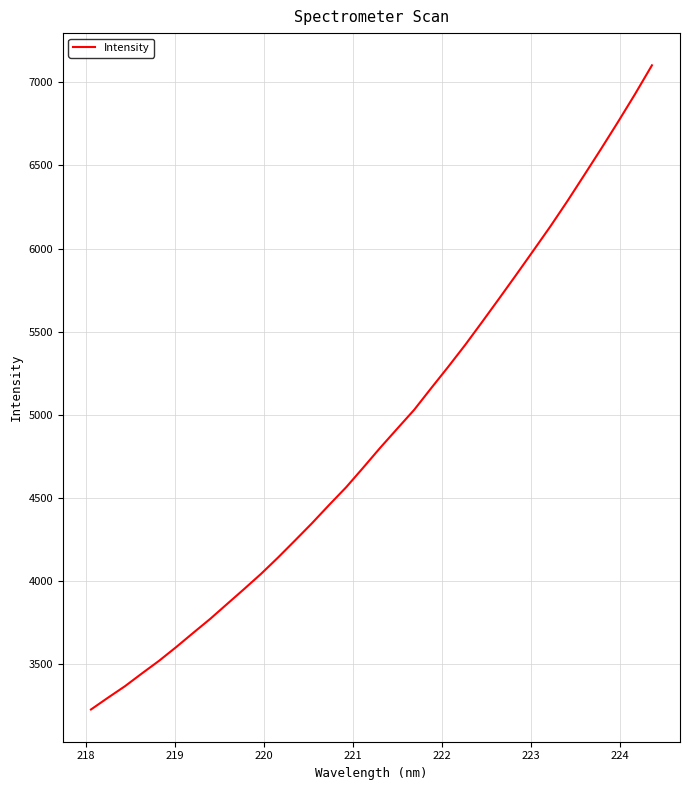

What is the sum of all values?

166180.8